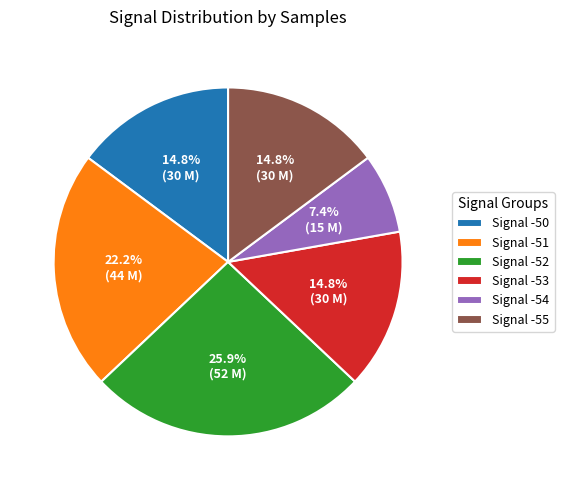

Is there any slice that represents more than half of the pie?

No